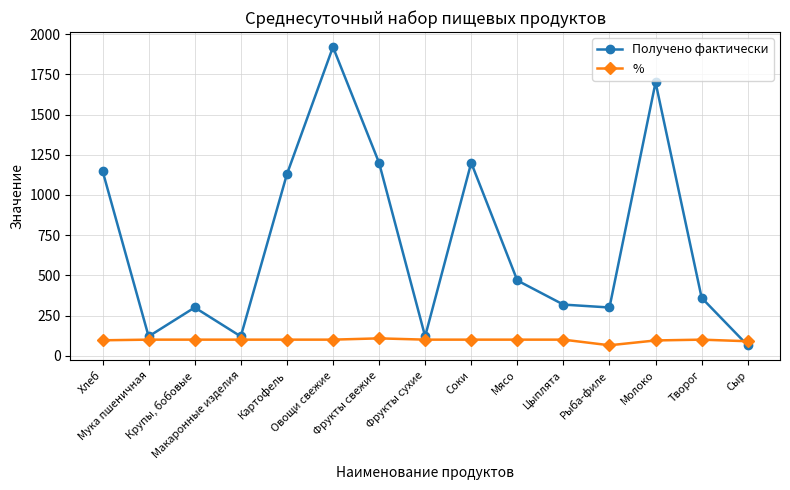

What is the minimum value shown in the chart?

64